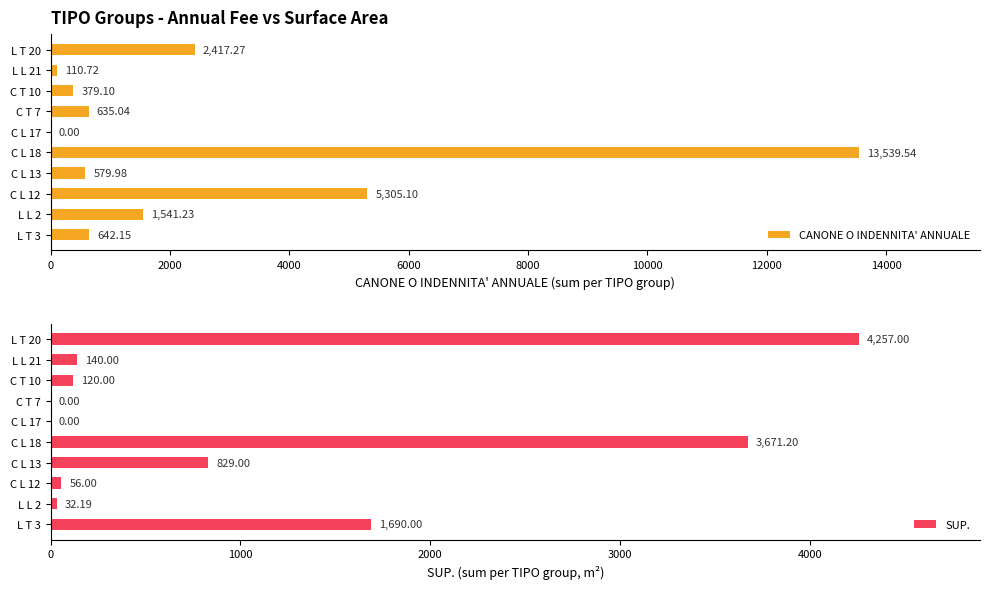

At how many categories does at least one series exceed 6833?

1